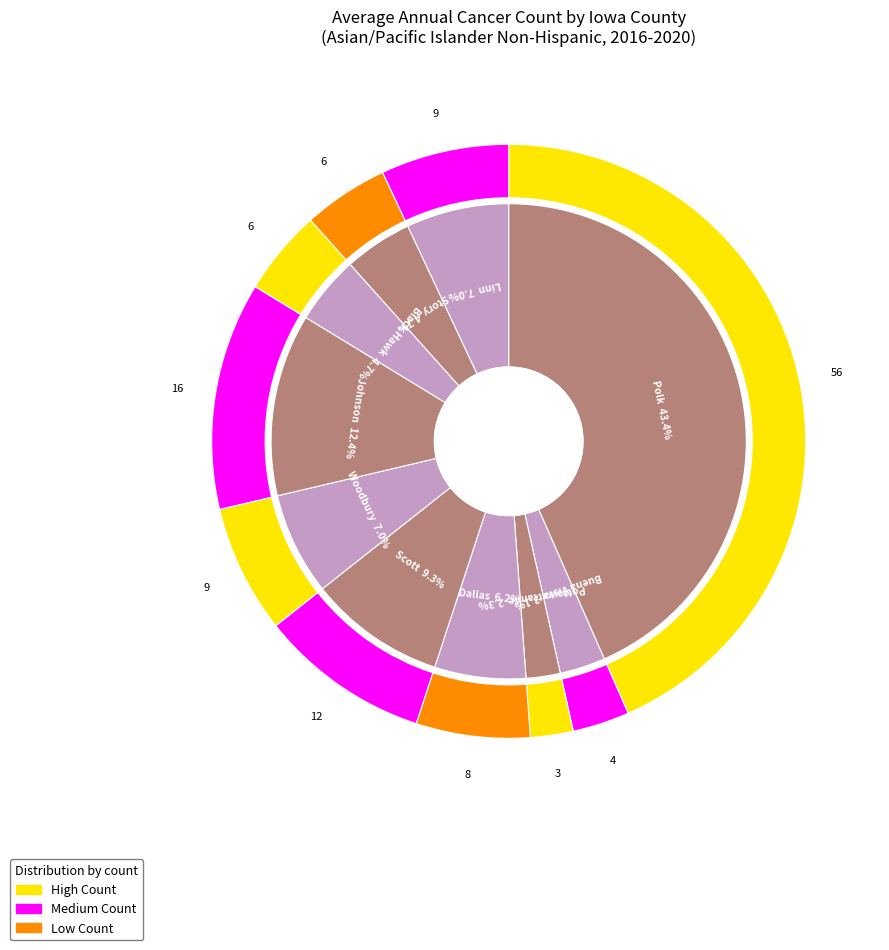

Does any single category account for the majority?

No